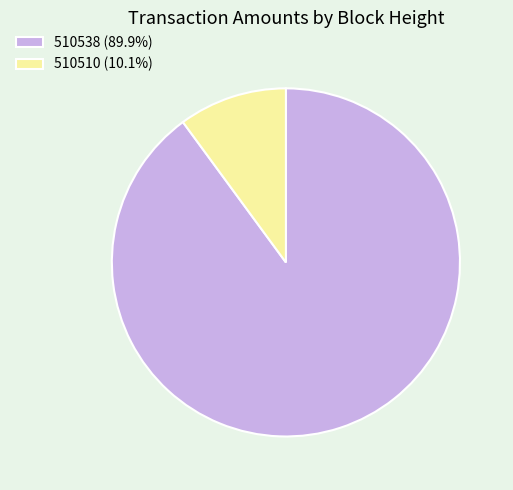

What is the largest slice in the pie chart?

510538